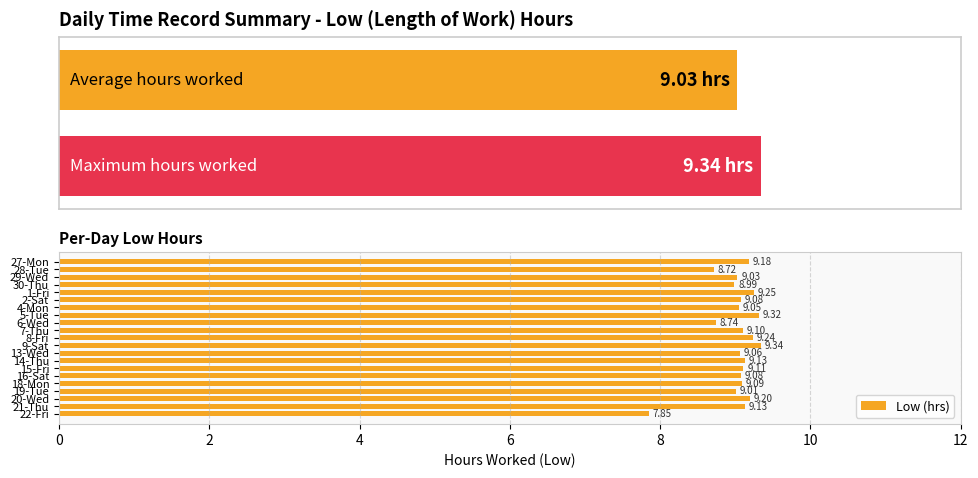

What is the minimum value shown in the chart?

7.8